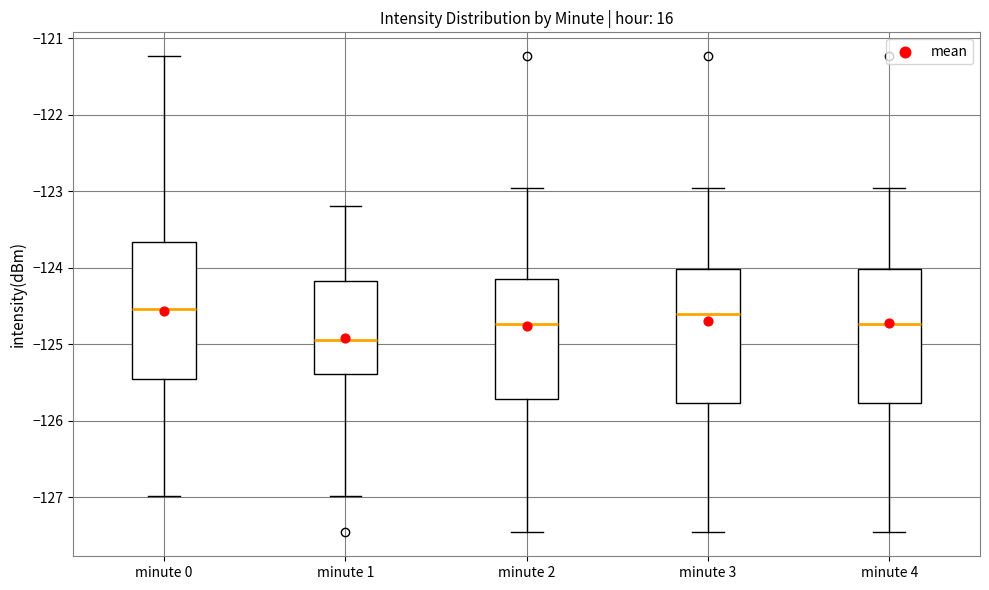

Reading left to right, transcribe this box plot: for each box, give where its median line is, the range the box spans, and where its two whiskers end, as read against the y-axis. The values are not printed on the chart, so give them approximately, as read against the axis.

minute 0: median -124.5, box -125.5 to -123.7, whiskers -127.0 to -121.2
minute 1: median -124.9, box -125.4 to -124.2, whiskers -127.0 to -123.2
minute 2: median -124.7, box -125.7 to -124.1, whiskers -127.5 to -123.0
minute 3: median -124.6, box -125.8 to -124.0, whiskers -127.5 to -123.0
minute 4: median -124.7, box -125.8 to -124.0, whiskers -127.5 to -123.0